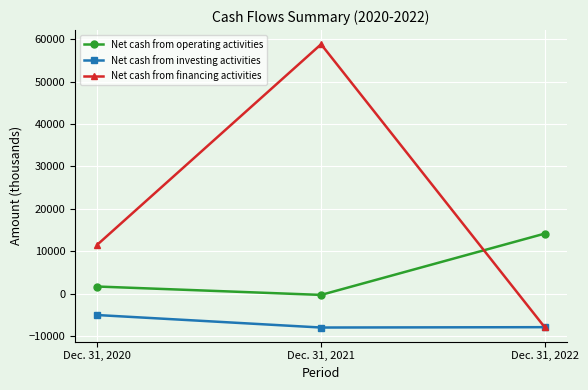

The value of Net cash from financing activities at Dec. 31, 2022 is -10663. True or false?

False